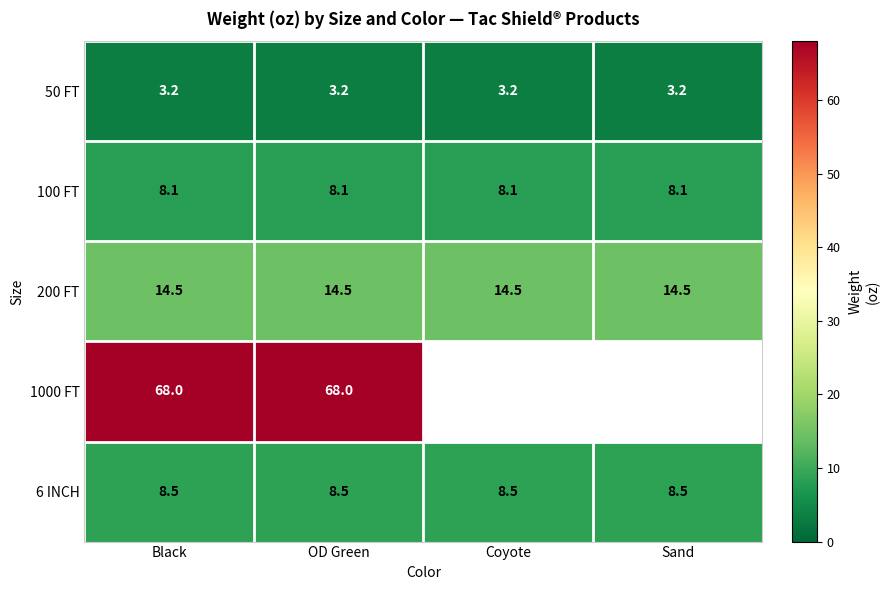

What is the approximate value of 50 FT at Black?

3.2